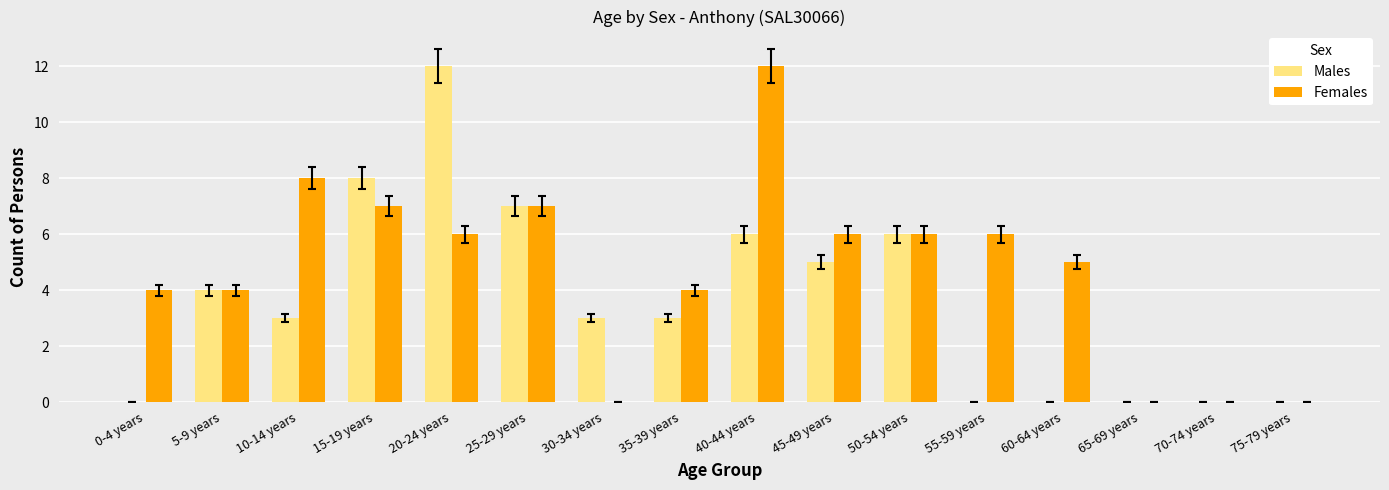

Which series changed the most between 0-4 years and 40-44 years?

Females